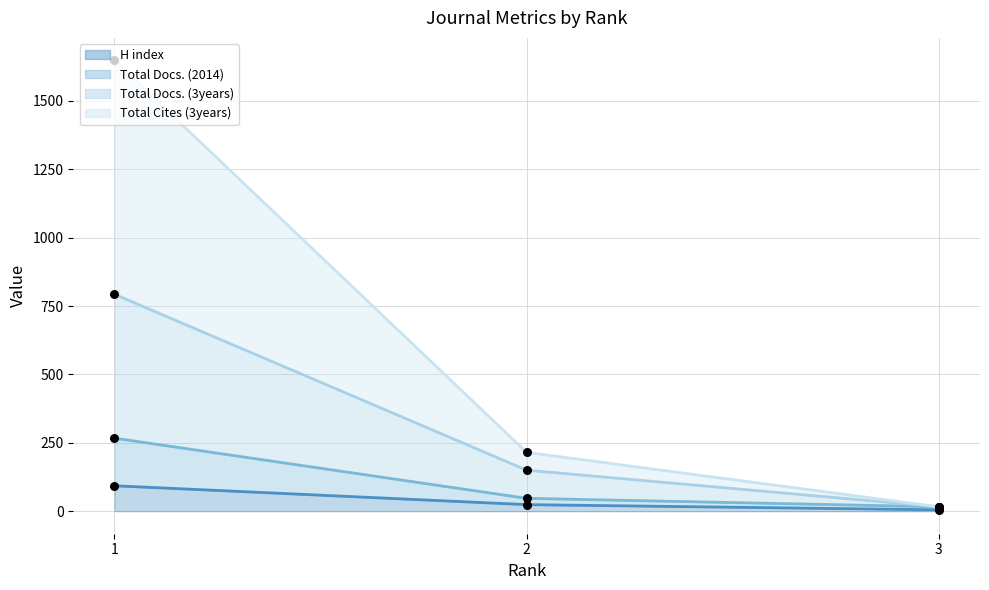

What are all the series names shown in the legend?

H index, Total Docs. (2014), Total Docs. (3years), Total Cites (3years)